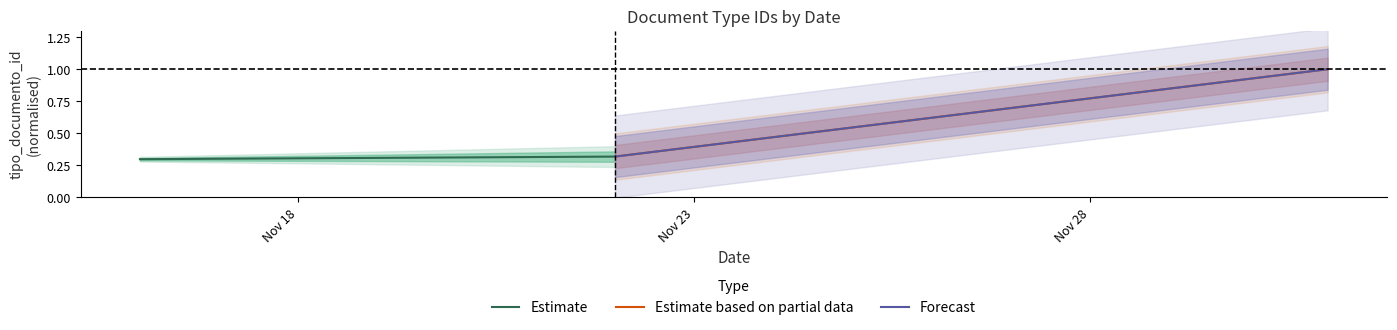

Reading left to right, list all the values displayed in this chart.

Estimate: 0.3	0.3
Estimate based on partial data: 0.3	1.0
Forecast: 0.3	1.0